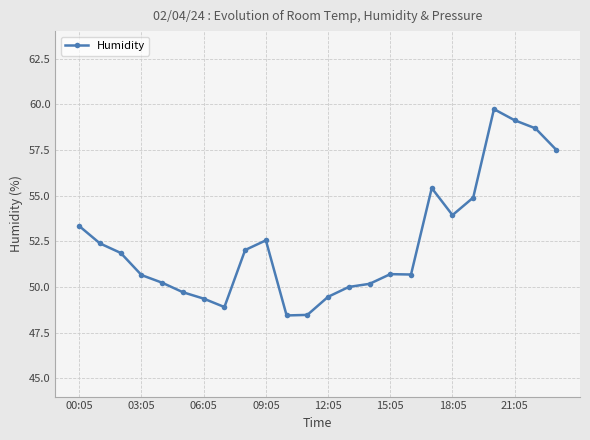

What is the maximum value shown in the chart?

59.7